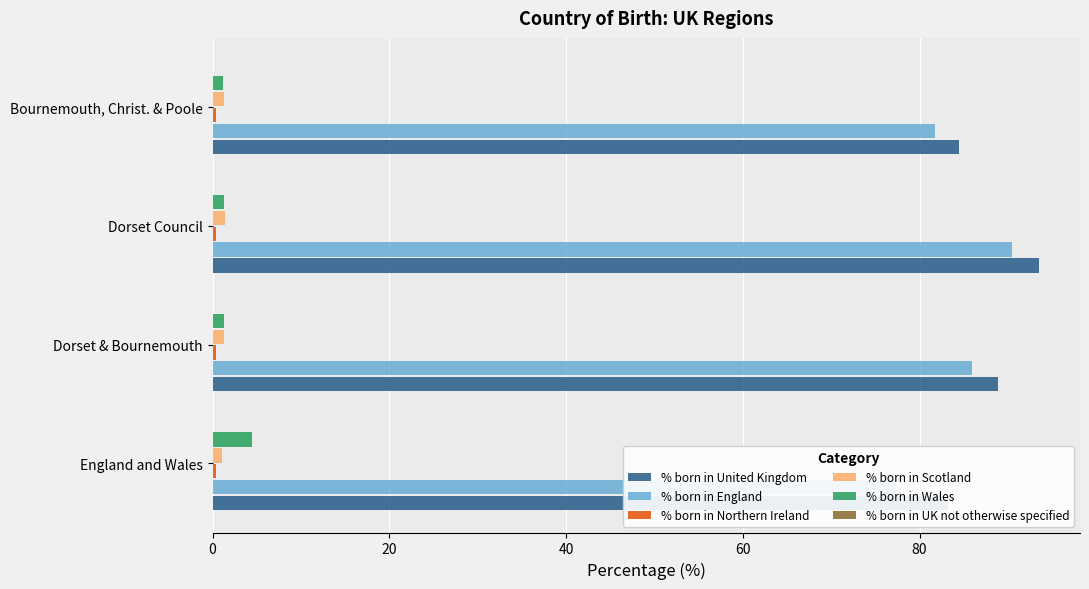

Which series changed the most between Dorset & Bournemouth and Dorset Council?

% born in United Kingdom